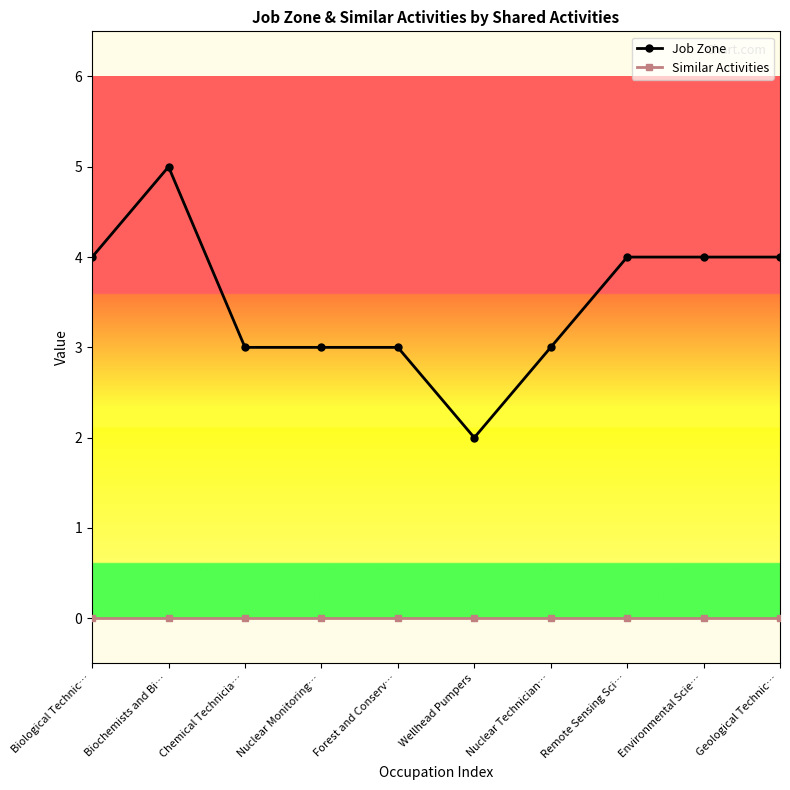

Read the Job Zone value at Remote Sensing Sci….

4